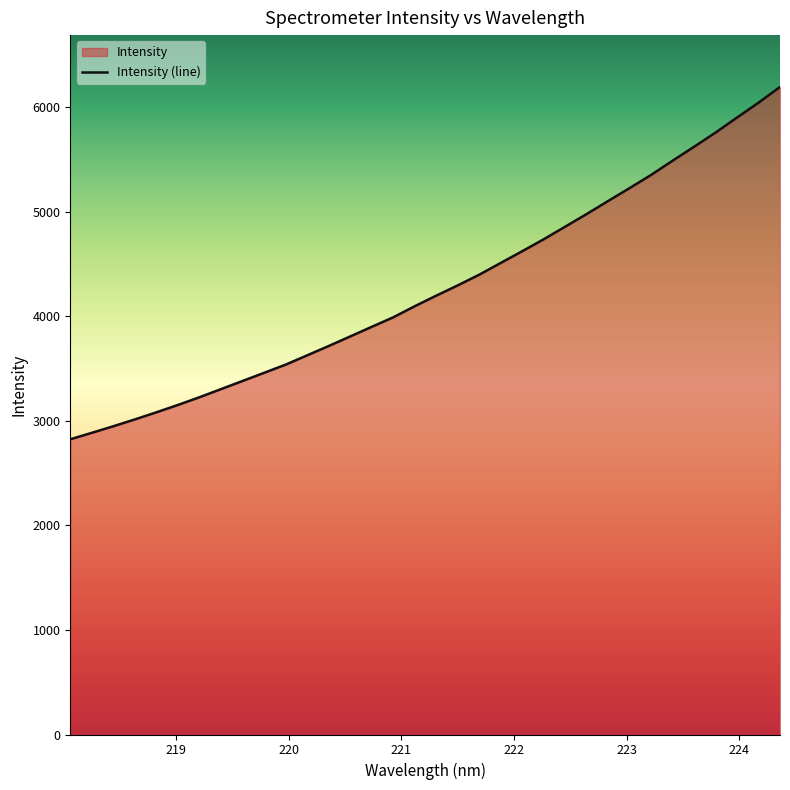

Reading left to right, extract all data points from this chart.

218.0596=2823.3	218.2508=2884.9	218.442=2947.7	218.6332=3013.2	218.8244=3081.2	219.0156=3151.4	219.2067=3225.2	219.3979=3302.9	219.589=3380.5	219.7801=3458.4	219.9712=3536.7	220.1623=3625.5	220.3533=3714.7	220.5444=3806.2	220.7354=3898.0	220.9264=3989.0	221.1174=4095.1	221.3083=4196.2	221.4993=4294.4	221.6902=4396.6	221.8812=4509.1	222.0721=4621.3	222.263=4735.5	222.4538=4856.1	222.6447=4977.0	222.8355=5101.8	223.0264=5225.4	223.2172=5351.1	223.408=5487.3	223.5987=5620.3	223.7895=5756.2	223.9802=5900.0	224.1709=6041.8	224.3616=6192.7